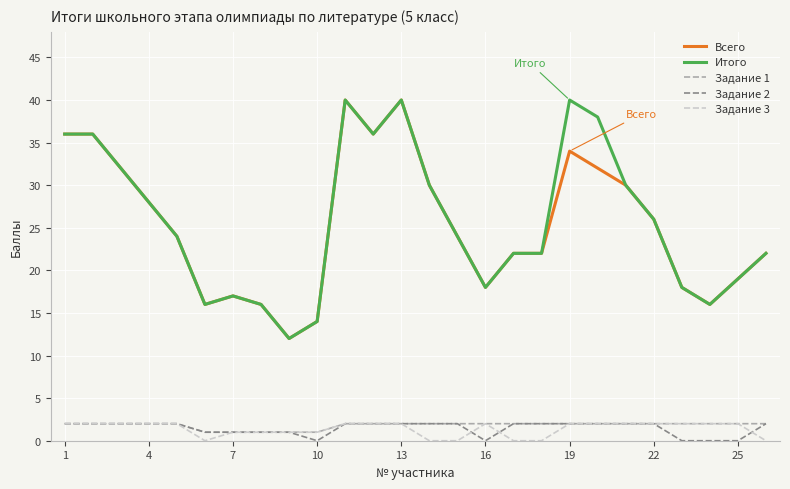

What is the greatest value displayed?

40